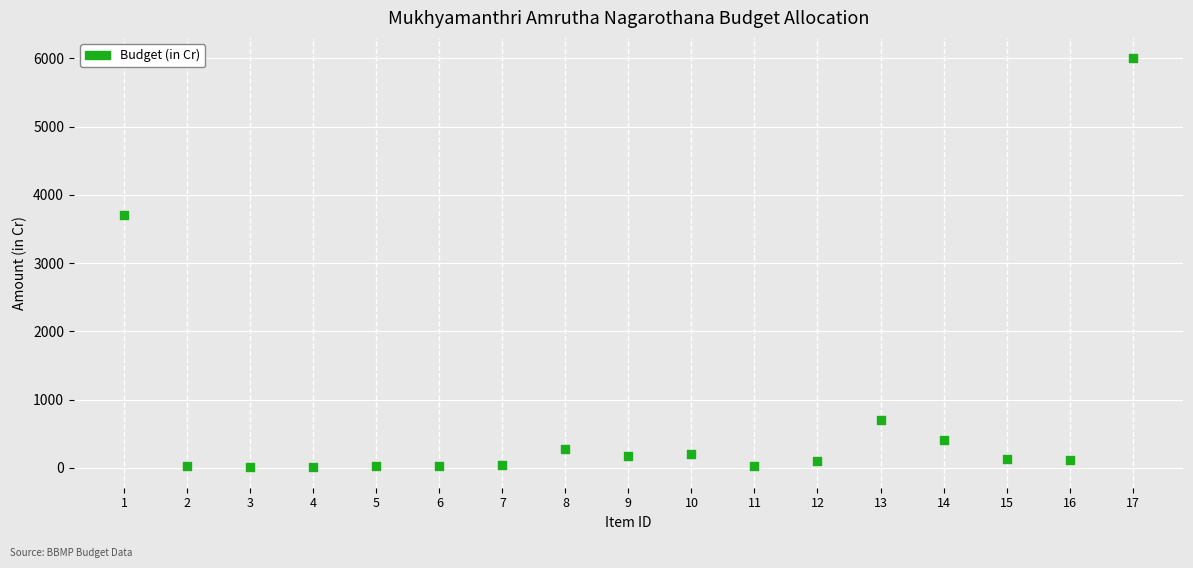

What Y value in the scatter plot is closest to 3004?

3698.0